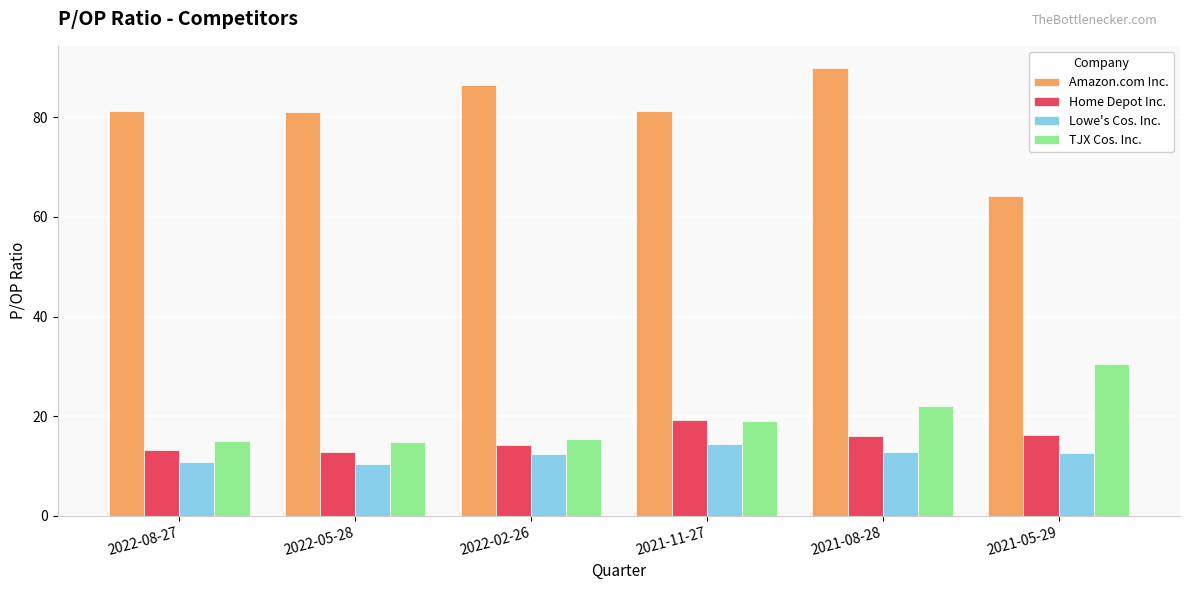

At 2022-05-28, list the series in order from smallest to largest.

Lowe's Cos. Inc., Home Depot Inc., TJX Cos. Inc., Amazon.com Inc.